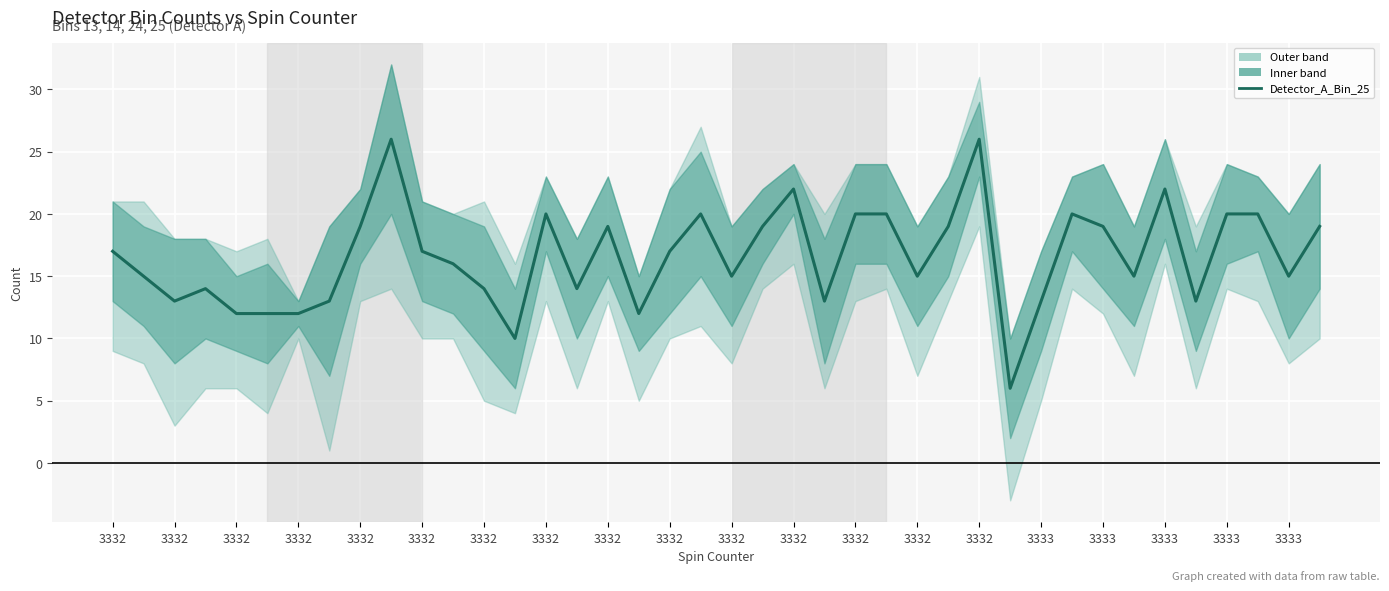

Where is the first local minimum?

3332